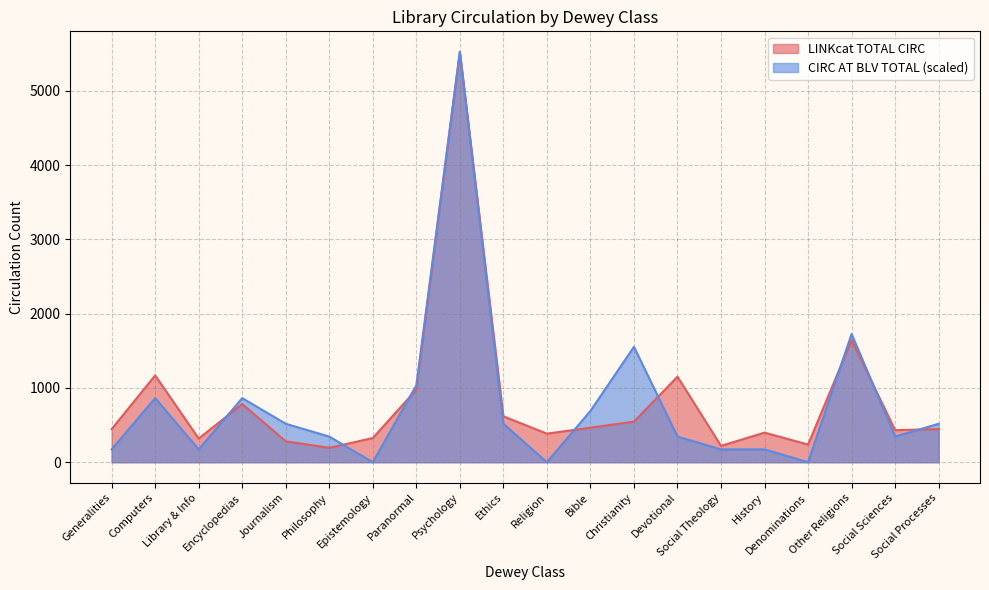

At which category does the chart reach its minimum across all series?

Epistemology